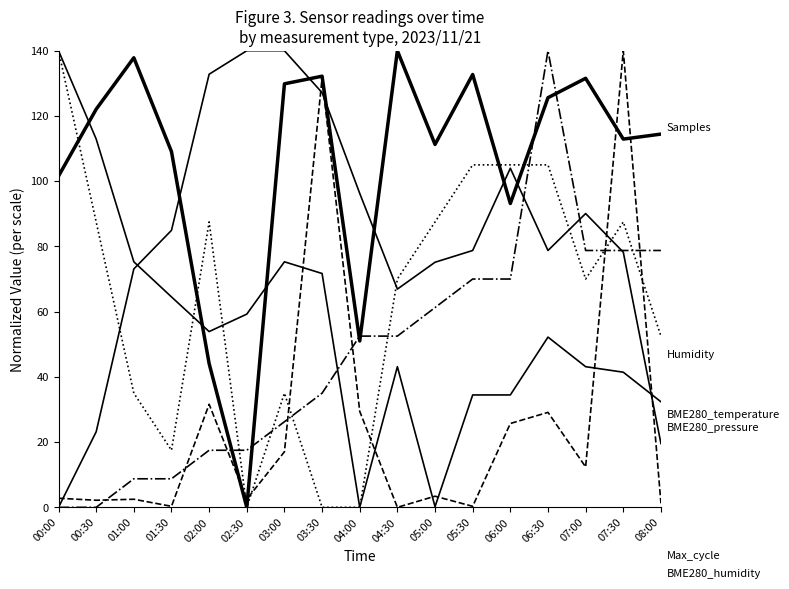

Does the chart display data point markers on the line(s)?

No